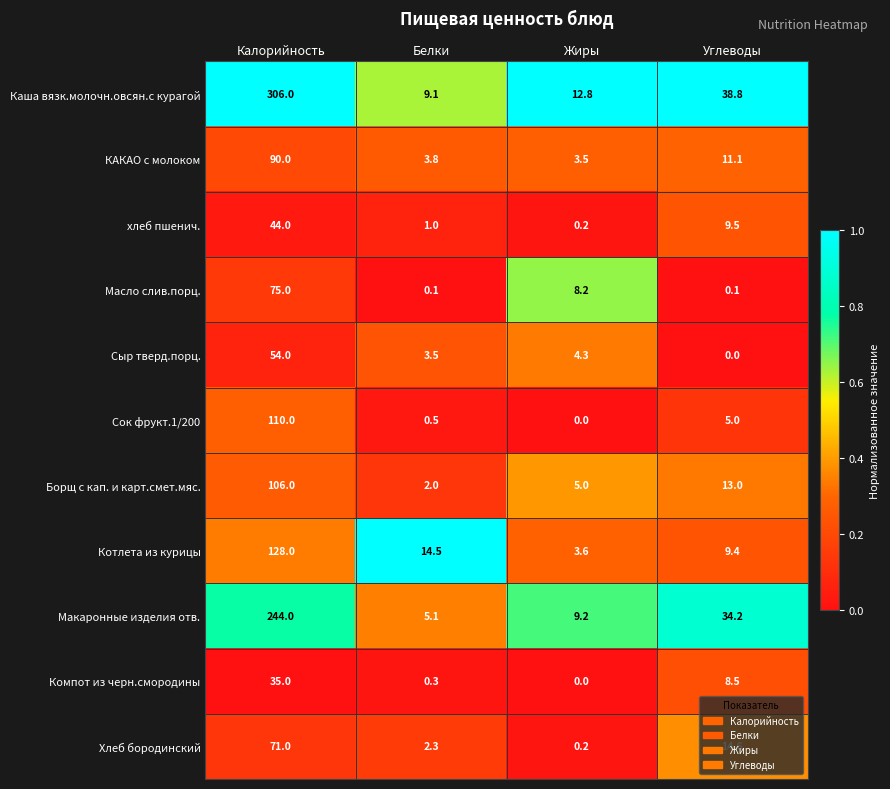

What is the minimum value for Котлета из курицы?

3.6